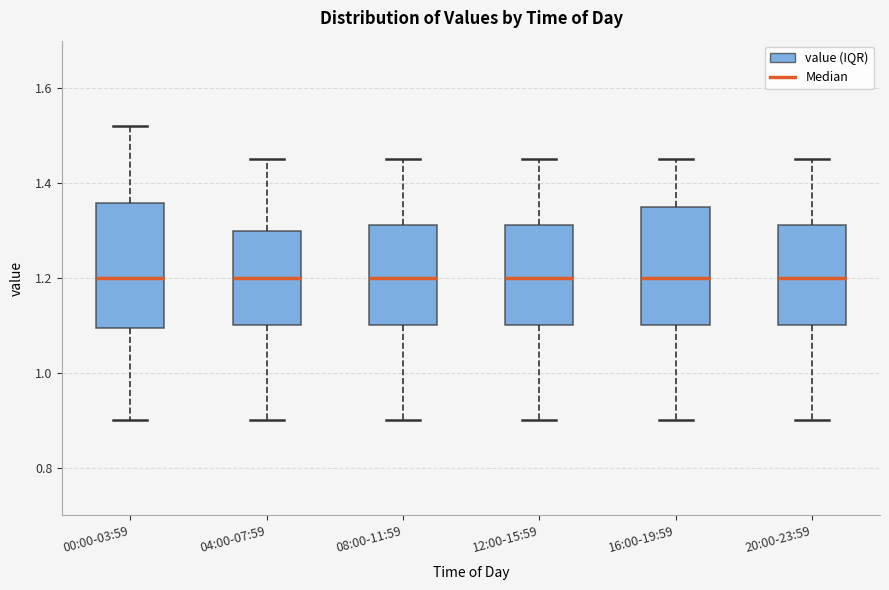

Reading left to right, read every box against the y-axis: the position of its median line, the range the box covers, and the ends of its whiskers. The values are not printed on the chart, so give them approximately, as read against the axis.

00:00-03:59: median 1.20, box 1.10 to 1.36, whiskers 0.90 to 1.52
04:00-07:59: median 1.20, box 1.10 to 1.30, whiskers 0.90 to 1.46
08:00-11:59: median 1.20, box 1.10 to 1.32, whiskers 0.90 to 1.46
12:00-15:59: median 1.20, box 1.10 to 1.32, whiskers 0.90 to 1.46
16:00-19:59: median 1.20, box 1.10 to 1.36, whiskers 0.90 to 1.46
20:00-23:59: median 1.20, box 1.10 to 1.32, whiskers 0.90 to 1.46